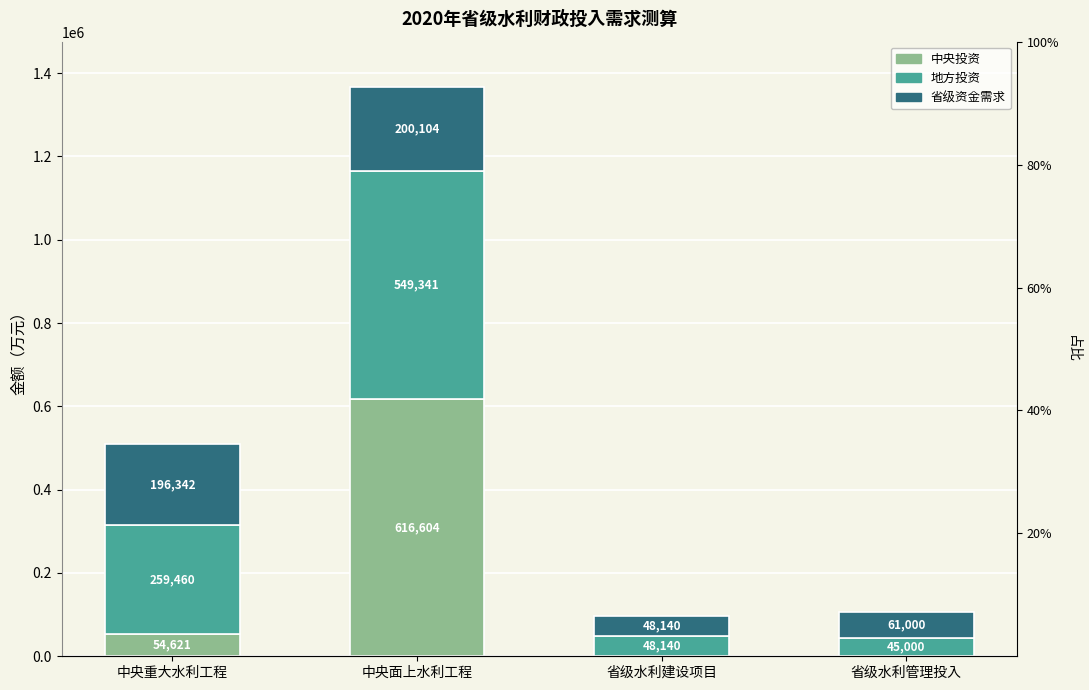

How many bars are there in each group?

3